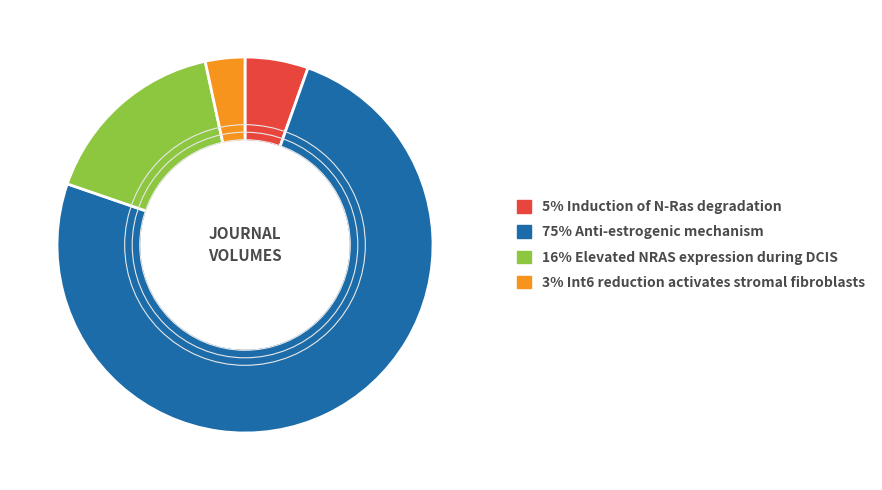

Is there a majority slice in this chart?

Yes